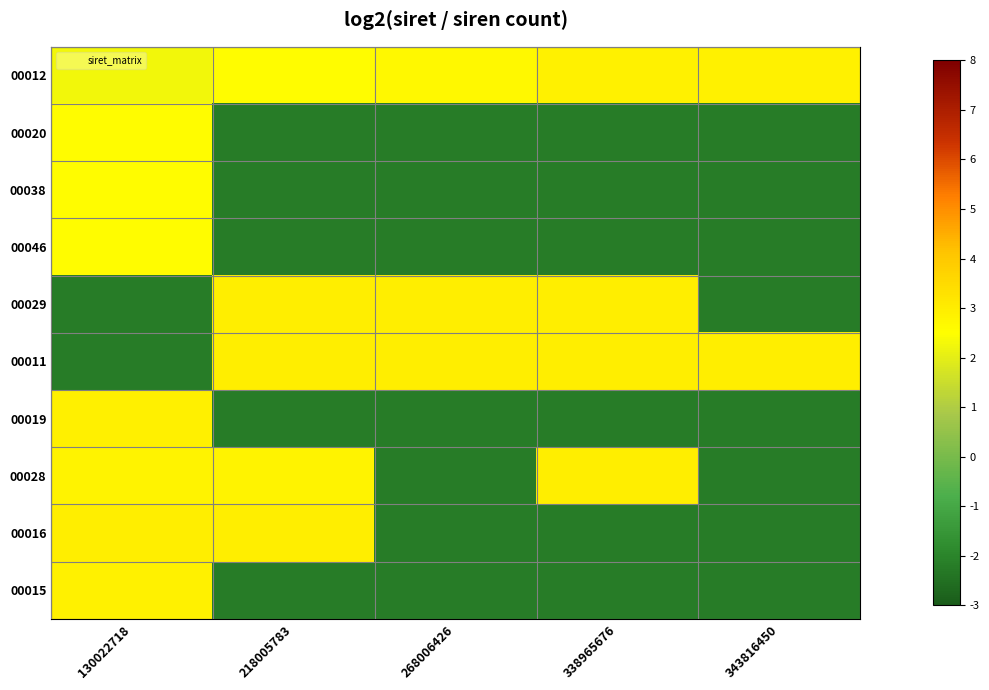

Reading left to right, list all the values displayed in this chart.

00012: 130022718=2.3	218005783=2.6	268006426=2.7	338965676=2.8	343816450=2.9
00020: 130022718=2.6	218005783=-2.2	268006426=-2.2	338965676=-2.2	343816450=-2.2
00038: 130022718=2.6	218005783=-2.2	268006426=-2.2	338965676=-2.2	343816450=-2.2
00046: 130022718=2.6	218005783=-2.2	268006426=-2.2	338965676=-2.2	343816450=-2.2
00029: 130022718=-2.2	218005783=3.0	268006426=3.0	338965676=3.0	343816450=-2.2
00011: 130022718=-2.2	218005783=2.9	268006426=3.0	338965676=2.9	343816450=3.0
00019: 130022718=2.9	218005783=-2.2	268006426=-2.2	338965676=-2.2	343816450=-2.2
00028: 130022718=2.8	218005783=2.8	268006426=-2.2	338965676=3.0	343816450=-2.2
00016: 130022718=3.0	218005783=3.0	268006426=-2.2	338965676=-2.2	343816450=-2.2
00015: 130022718=2.9	218005783=-2.2	268006426=-2.2	338965676=-2.2	343816450=-2.2